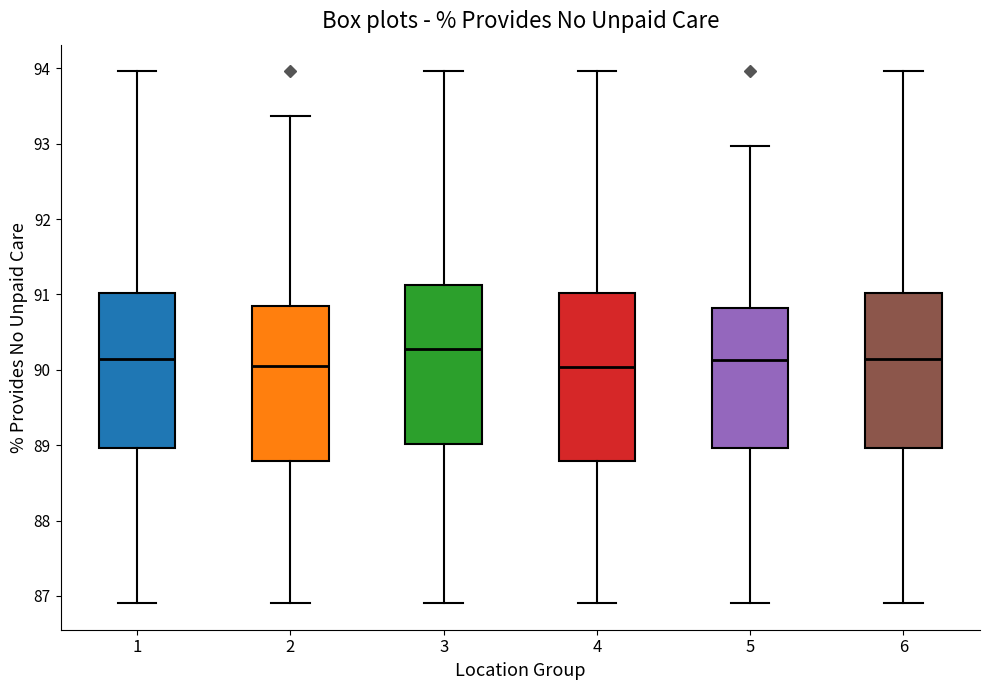

Reading left to right, transcribe this box plot: for each box, give where its median line is, the range the box spans, and where its two whiskers end, as read against the y-axis. The values are not printed on the chart, so give them approximately, as read against the axis.

1: median 90.1, box 89.0 to 91.0, whiskers 86.9 to 94.0
2: median 90.1, box 88.8 to 90.8, whiskers 86.9 to 93.4
3: median 90.3, box 89.0 to 91.1, whiskers 86.9 to 94.0
4: median 90.0, box 88.8 to 91.0, whiskers 86.9 to 94.0
5: median 90.1, box 89.0 to 90.8, whiskers 86.9 to 93.0
6: median 90.1, box 89.0 to 91.0, whiskers 86.9 to 94.0